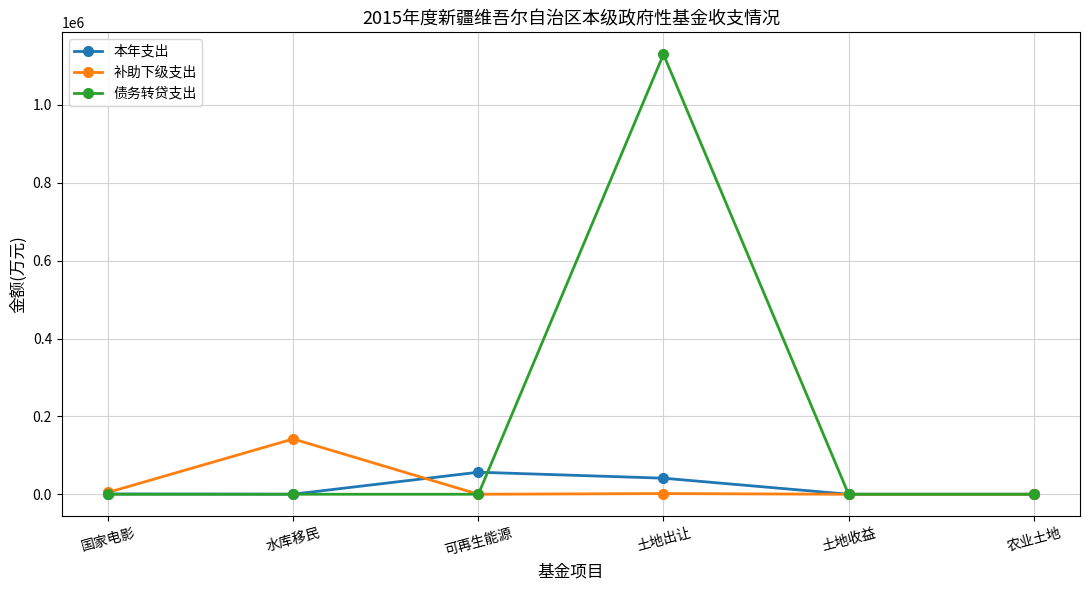

Count the number of categories in the chart.

6